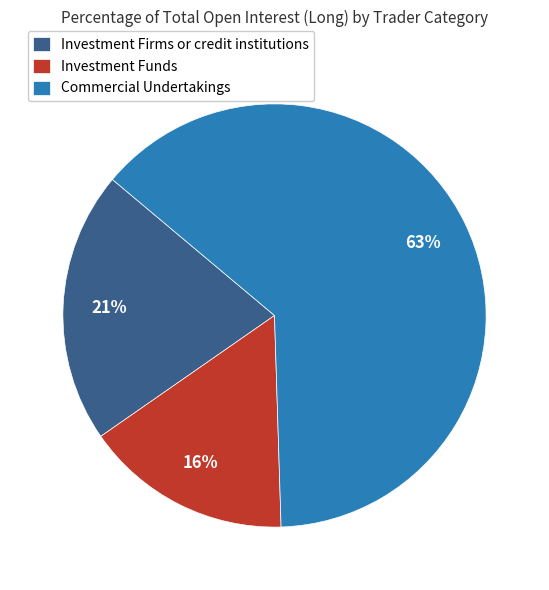

To the nearest percent, what is the average slice percentage?

33%